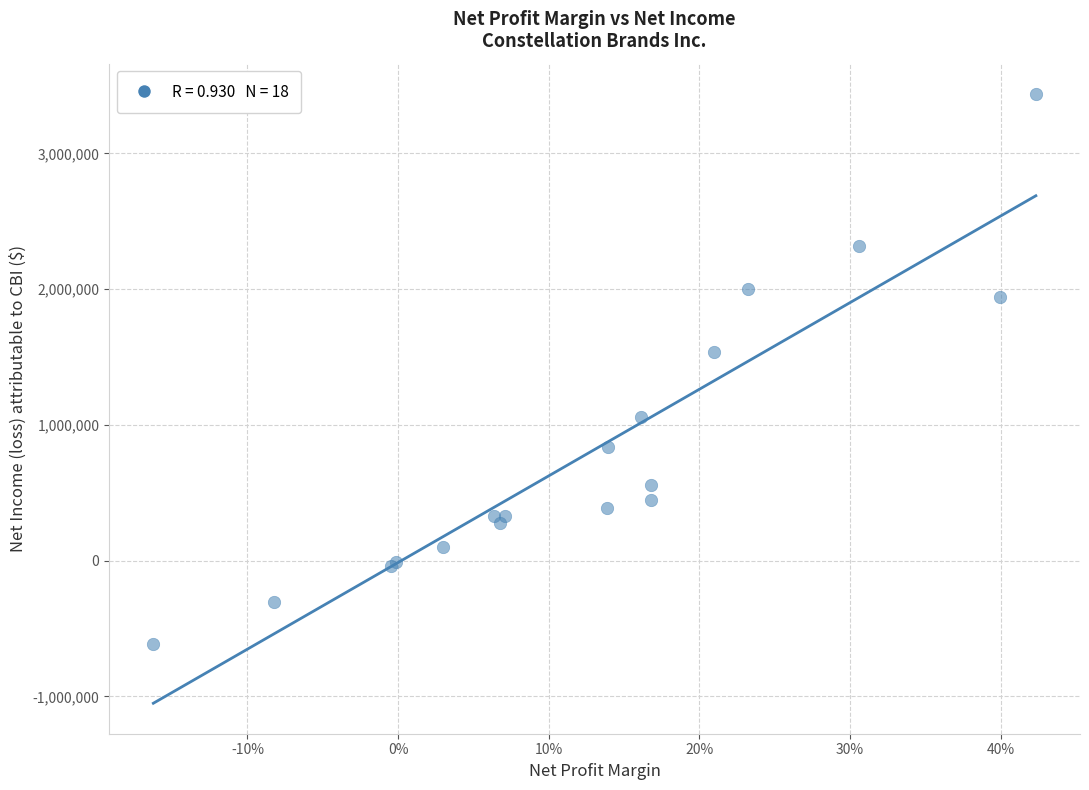

What Y value in the scatter plot is closest to 1411300?

1535100